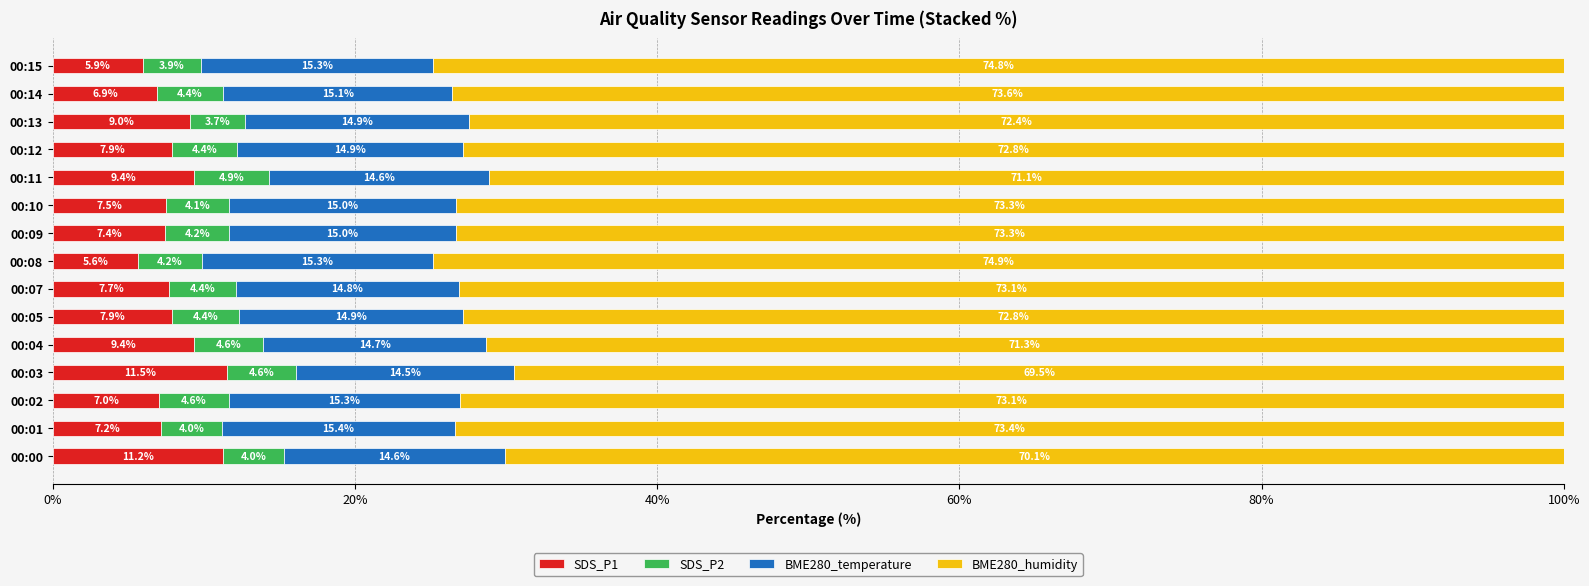

The SDS_P1 series shows 7.7 at 00:07. True or false?

True